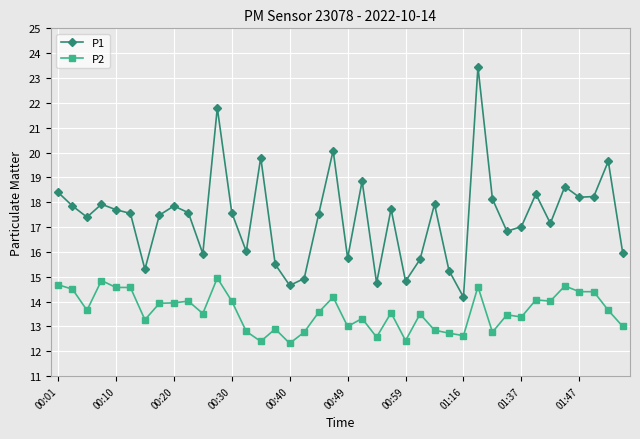

List the series in order of their overall mean, lowest first.

P2, P1